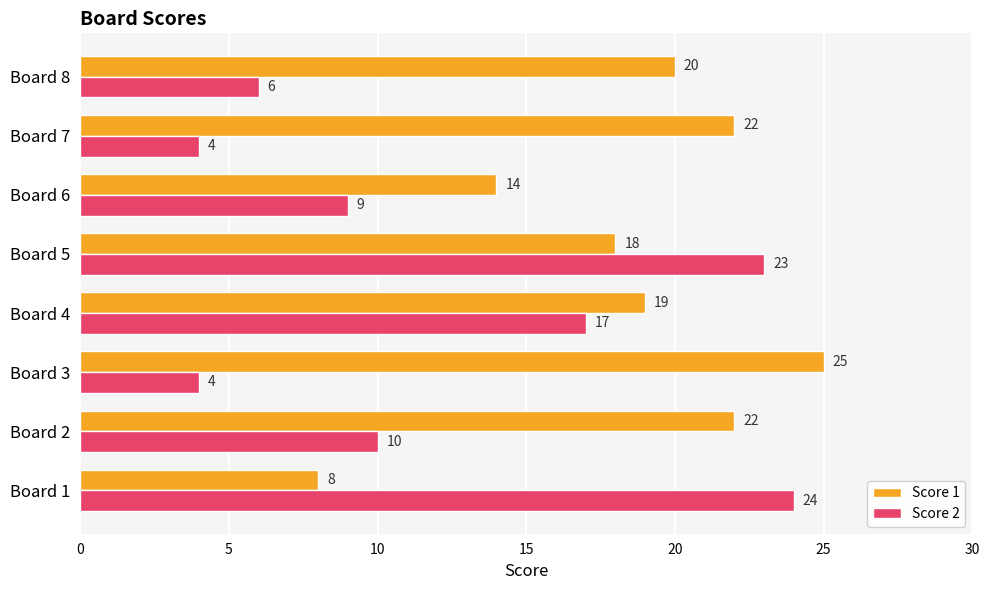

True or false: Score 1 has a value of 17 at Board 3.

False